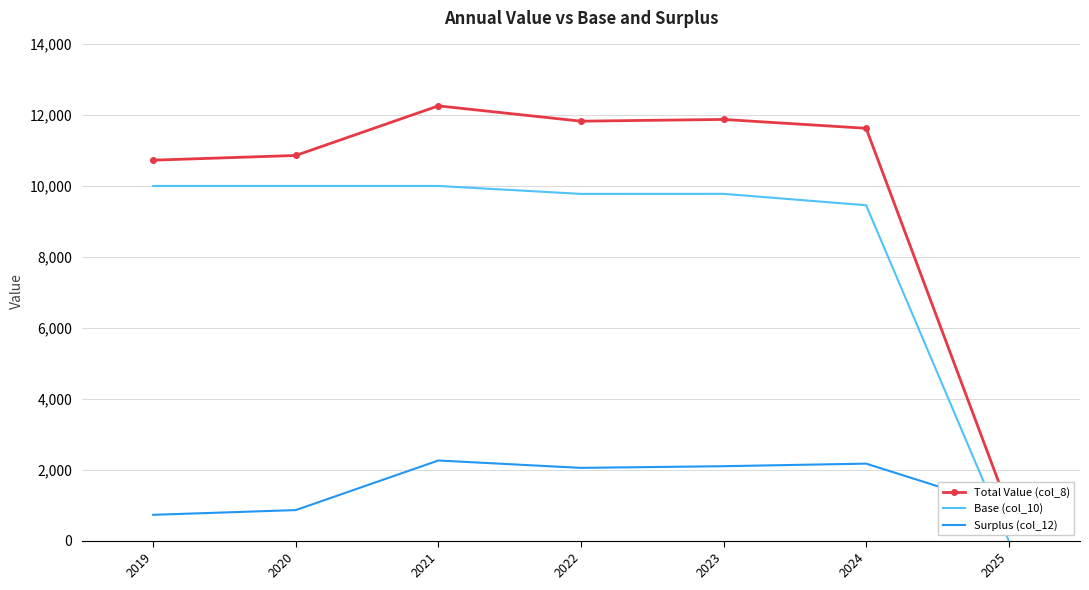

Which series changed the most between 2022 and 2024?

Base (col_10)